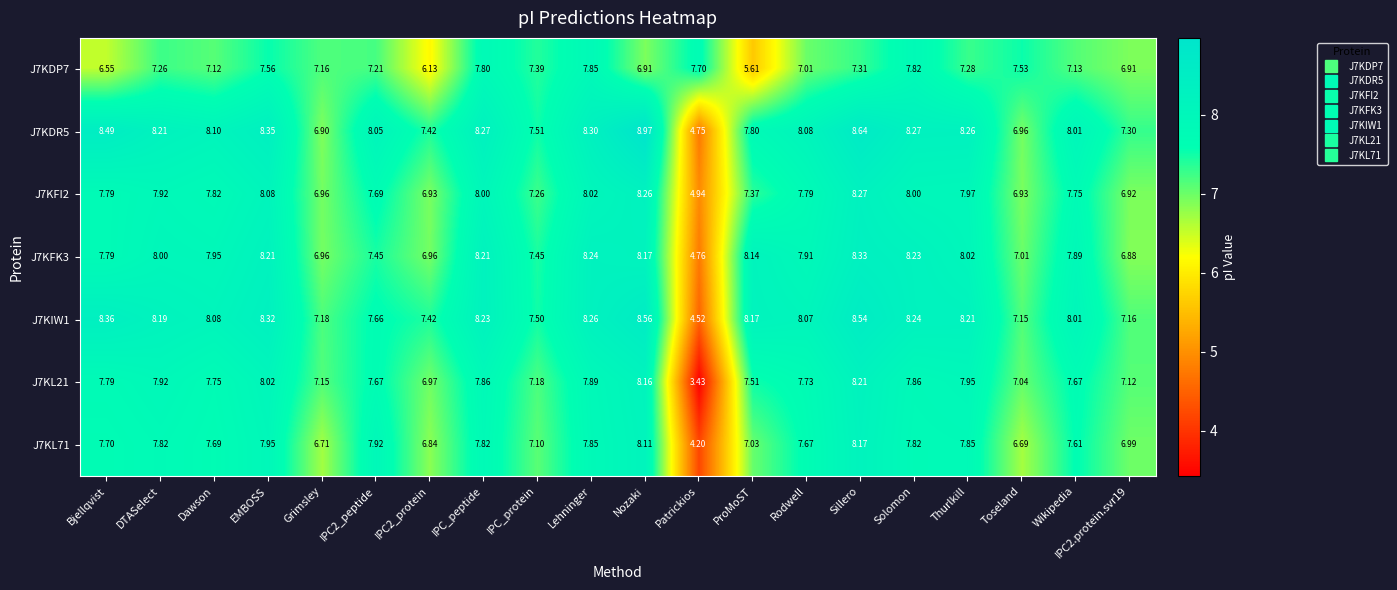

What is the maximum value shown in the chart?

9.0